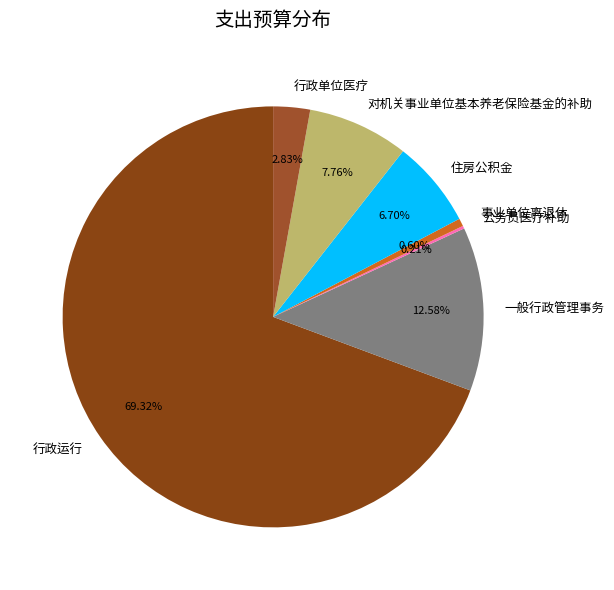

To the nearest percent, what is the average slice percentage?

14%